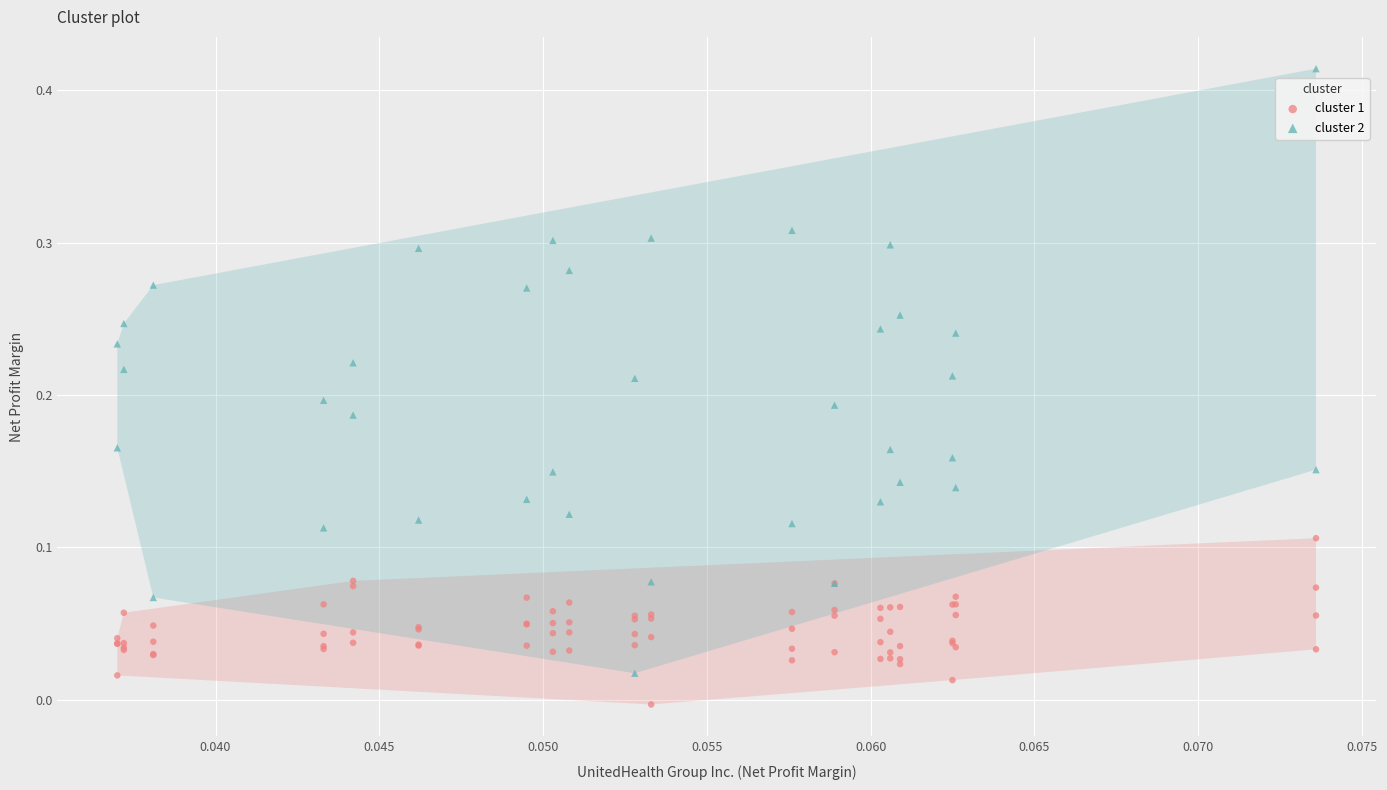

Which series contains the highest Y value?

cluster 2